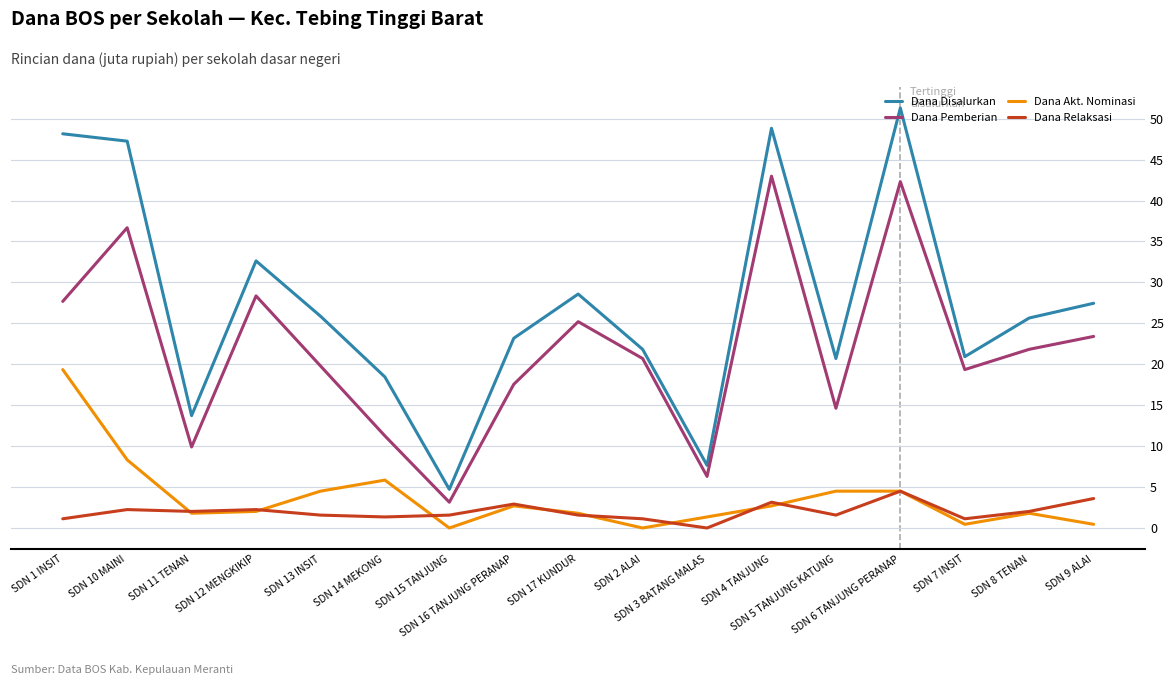

Is the value of Dana Disalurkan at SDN 17 KUNDUR greater than the value of Dana Relaksasi at SDN 1 INSIT?

Yes